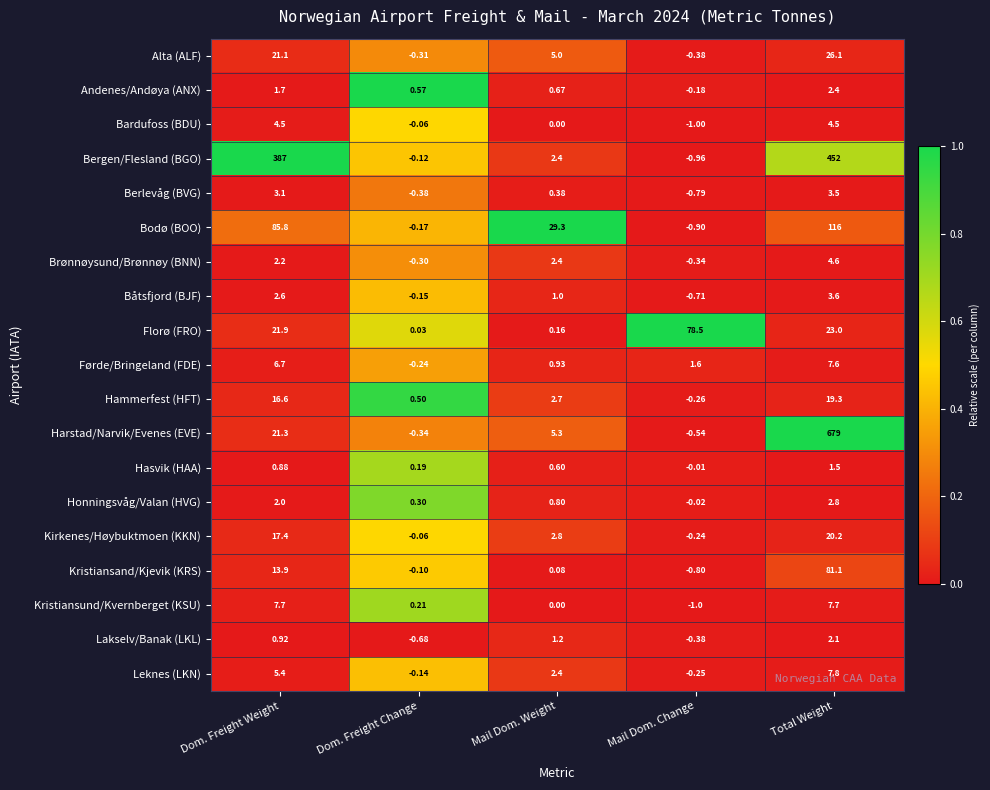

At which label does Bodø (BOO) first exceed 29?

Dom. Freight Weight